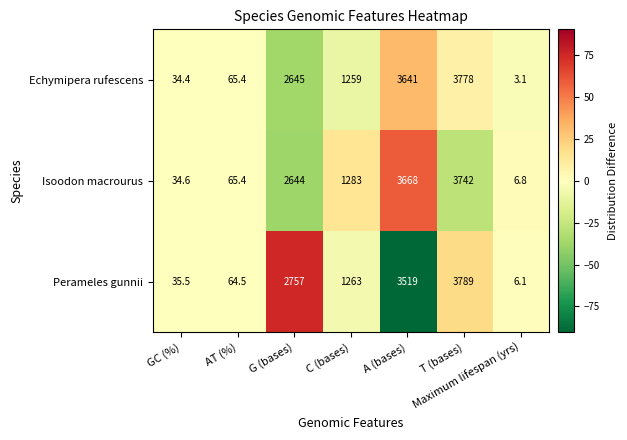

What is the difference between the maximum and minimum values in the Perameles gunnii series?

3782.9